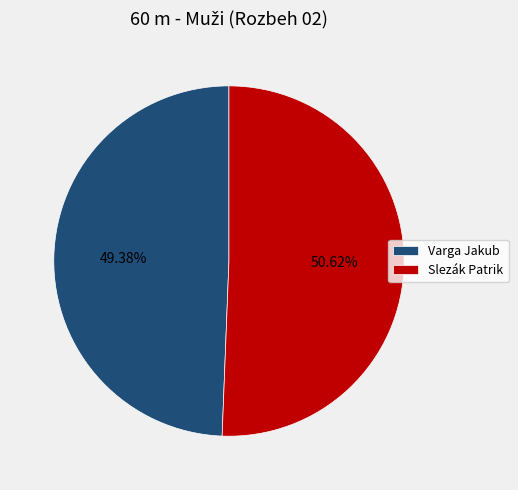

What percentage is the Varga Jakub slice, to the nearest percent?

49%